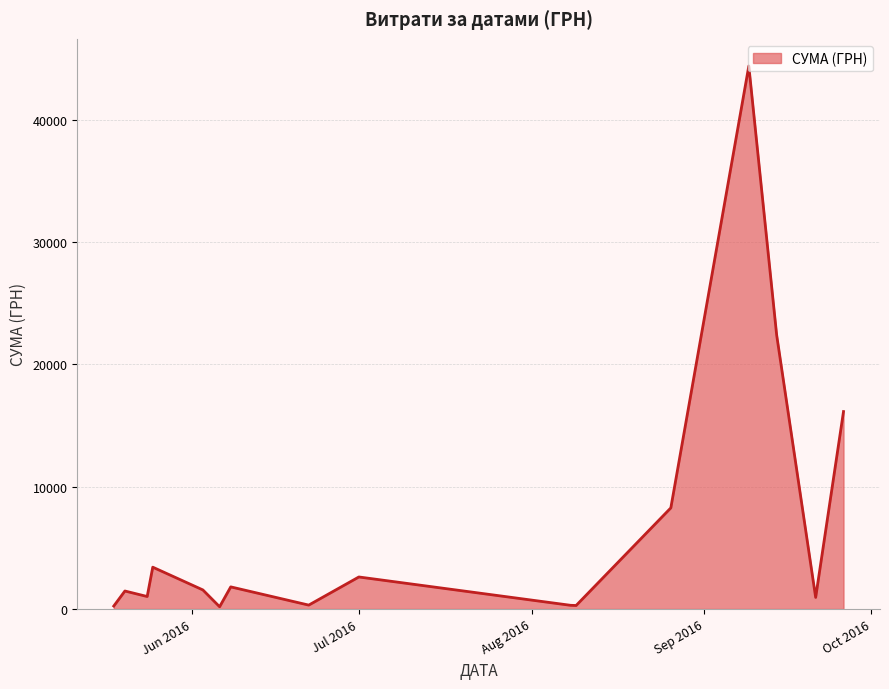

What is the difference between the maximum and minimum values?

44214.2